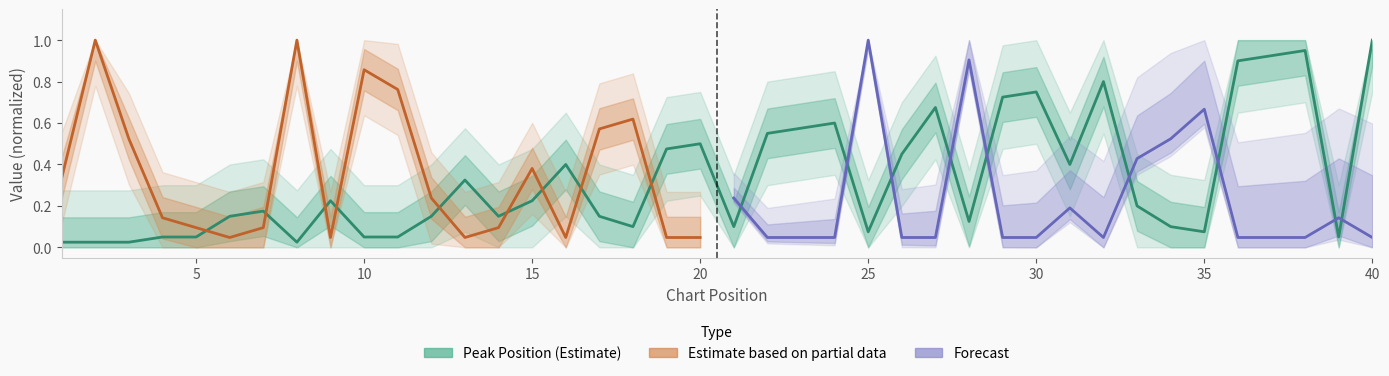

Reading left to right, transcribe all the data shown in this chart.

1=0.0	2=0.0	3=0.0	4=0.1	5=0.1	6=0.1	7=0.2	8=0.0	9=0.2	10=0.1	11=0.1	12=0.1	13=0.3	14=0.1	15=0.2	16=0.4	17=0.1	18=0.1	19=0.5	20=0.5	21=0.1	22=0.6	23=0.6	24=0.6	25=0.1	26=0.5	27=0.7	28=0.1	29=0.7	30=0.8	31=0.4	32=0.8	33=0.2	34=0.1	35=0.1	36=0.9	37=0.9	38=0.9	39=0.1	40=1.0